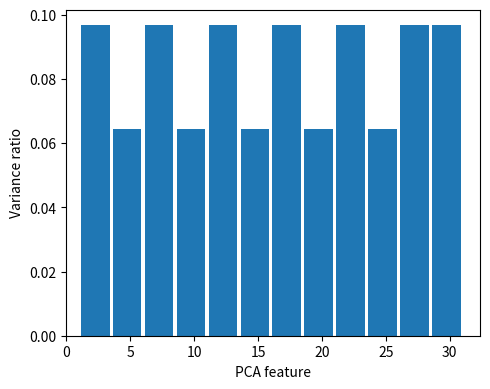

Reading left to right, transcribe this chart: for each bar, give the range it covers on the x-axis and its height. The values are not printed on the chart, so give them approximately, as read against the axis.

1.0 to 3.5: 0.096
3.5 to 6.0: 0.064
6.0 to 8.5: 0.096
8.5 to 11.0: 0.064
11.0 to 13.5: 0.096
13.5 to 16.0: 0.064
16.0 to 18.5: 0.096
18.5 to 21.0: 0.064
21.0 to 23.5: 0.096
23.5 to 26.0: 0.064
26.0 to 28.5: 0.096
28.5 to 31.0: 0.096